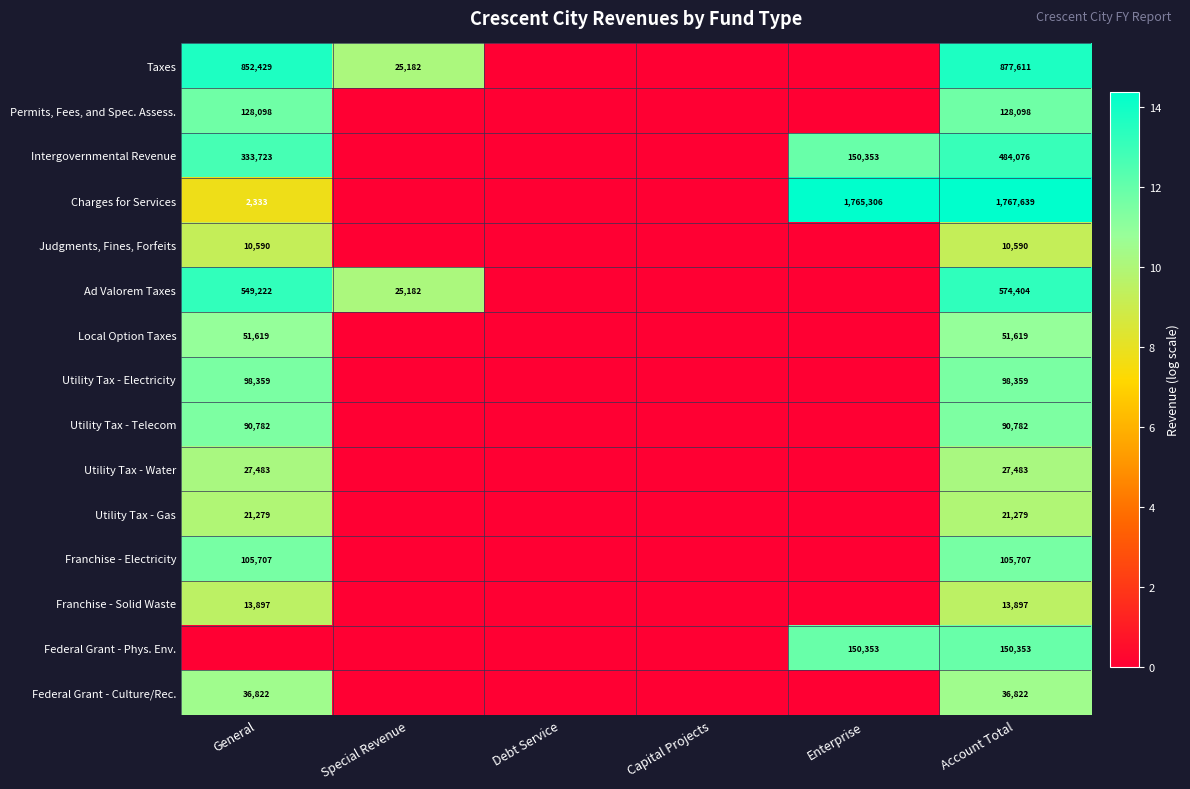

The Utility Tax - Electricity series shows 172148 at Account Total. True or false?

False